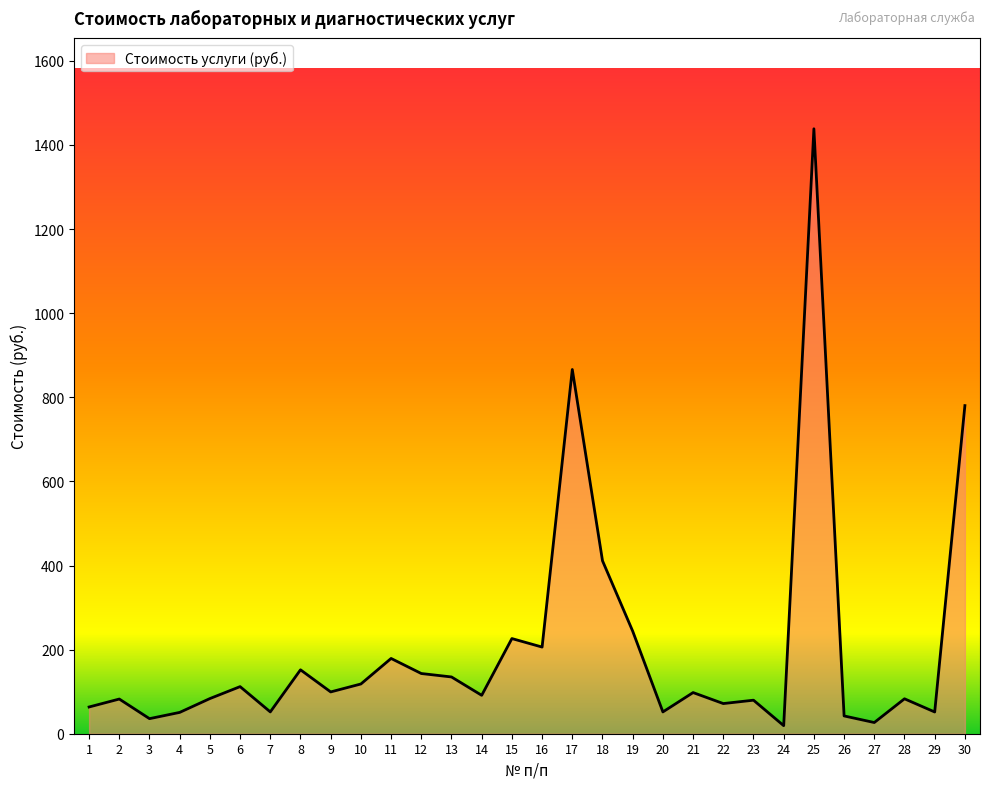

What is the difference between the maximum and minimum values?

1419.3